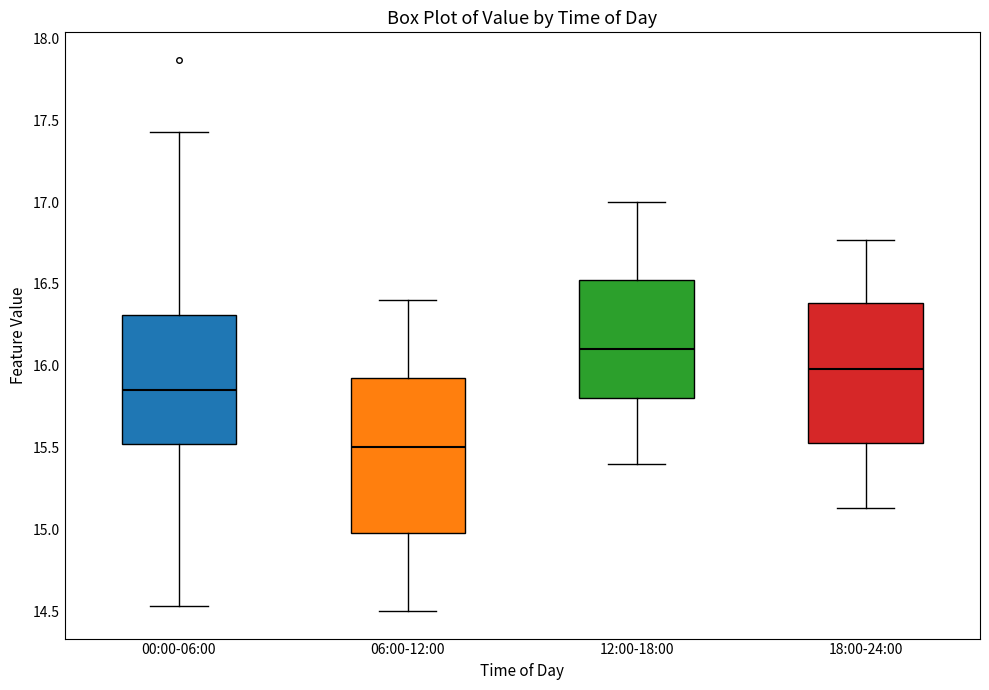

Where is the lower edge of the box for 18:00-24:00 on the y-axis? The values are not printed on the chart, so give them approximately, as read against the axis.

15.55